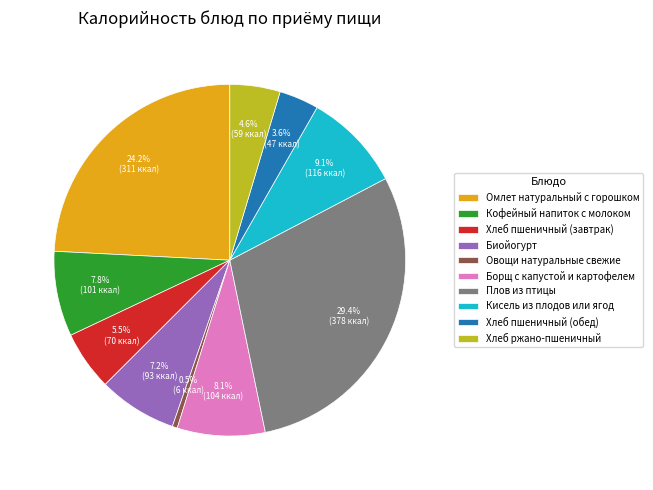

What is the ratio of the value at Кисель из плодов или ягод to the value at Хлеб ржано-пшеничный?

2.0